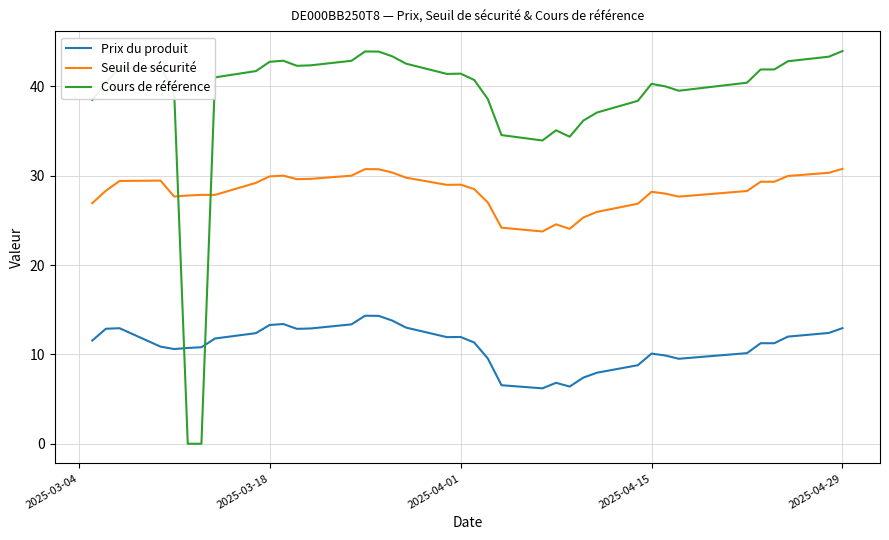

What is the greatest value displayed?

44.0